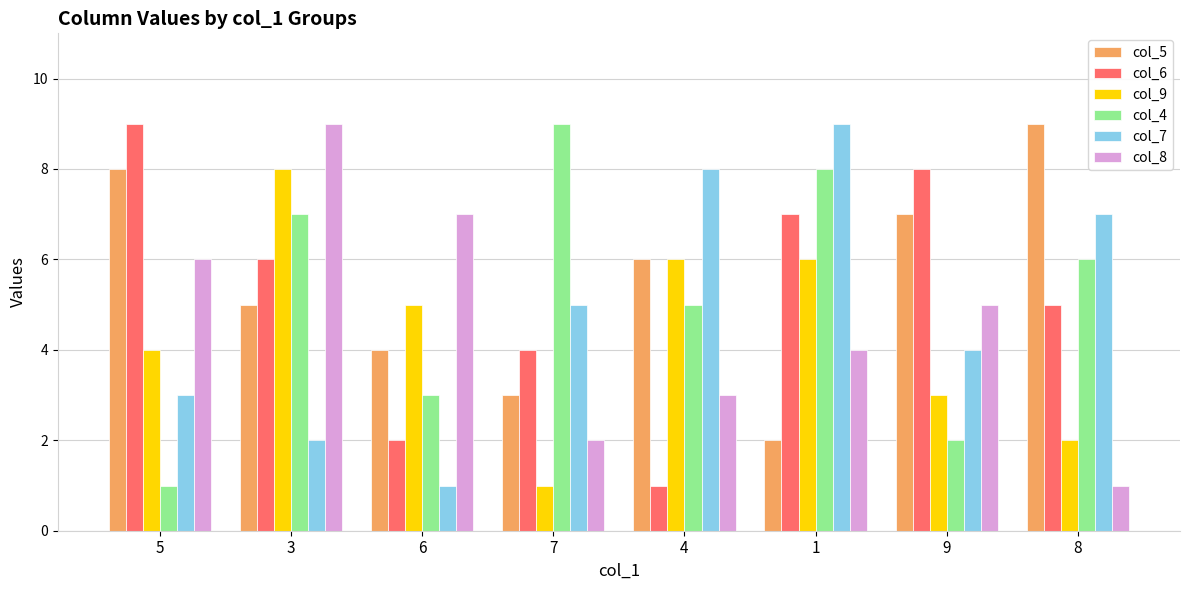

What are all the series names shown in the legend?

col_5, col_6, col_9, col_4, col_7, col_8